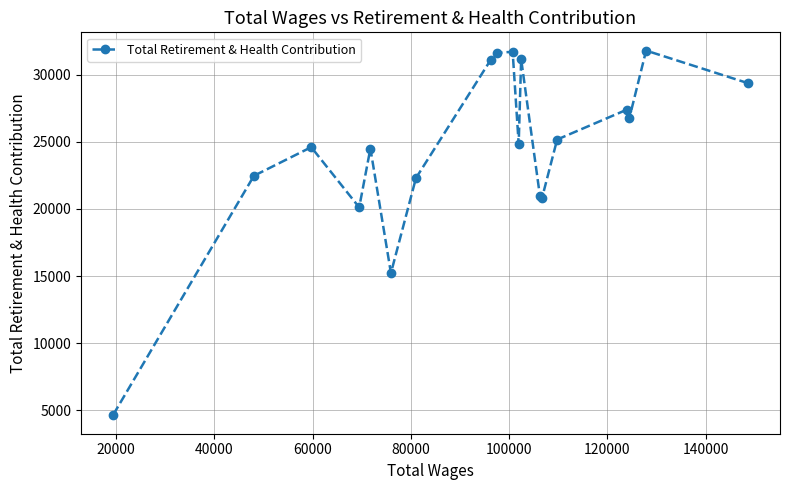

What is the average value?

24557